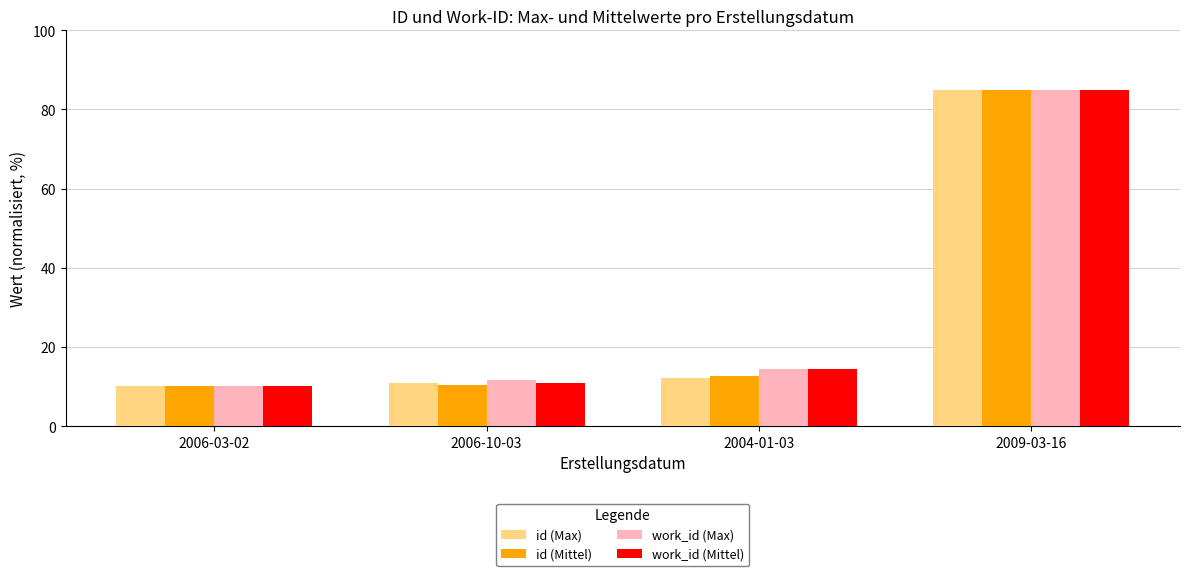

At which category is the sum across all series the highest?

2009-03-16